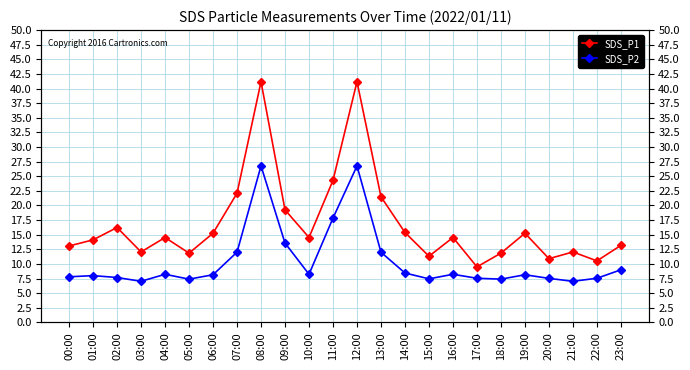

What are all the series names shown in the legend?

SDS_P1, SDS_P2